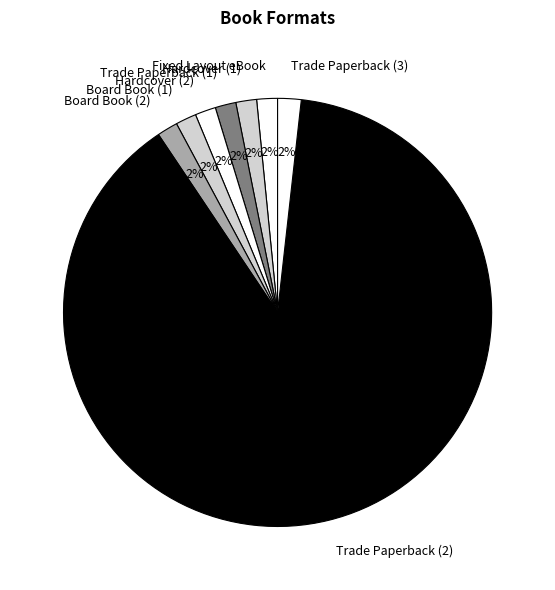

What is the ratio of the value at Trade Paperback (1) to the value at Board Book (1)?

1.0